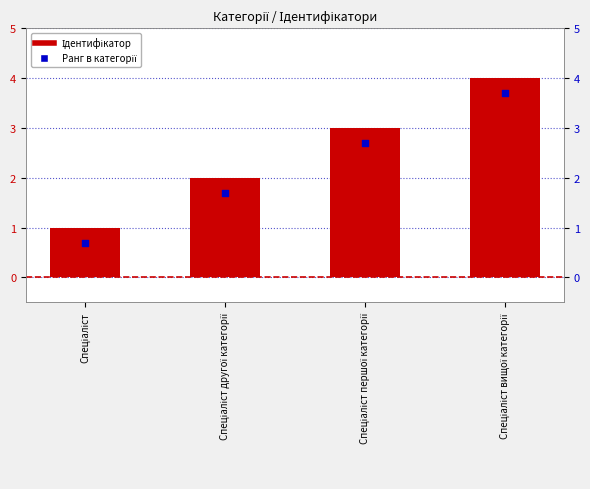

Is the value of Ранг at Спеціаліст першої категорії greater than the value of Ідентифікатор at Спеціаліст першої категорії?

No